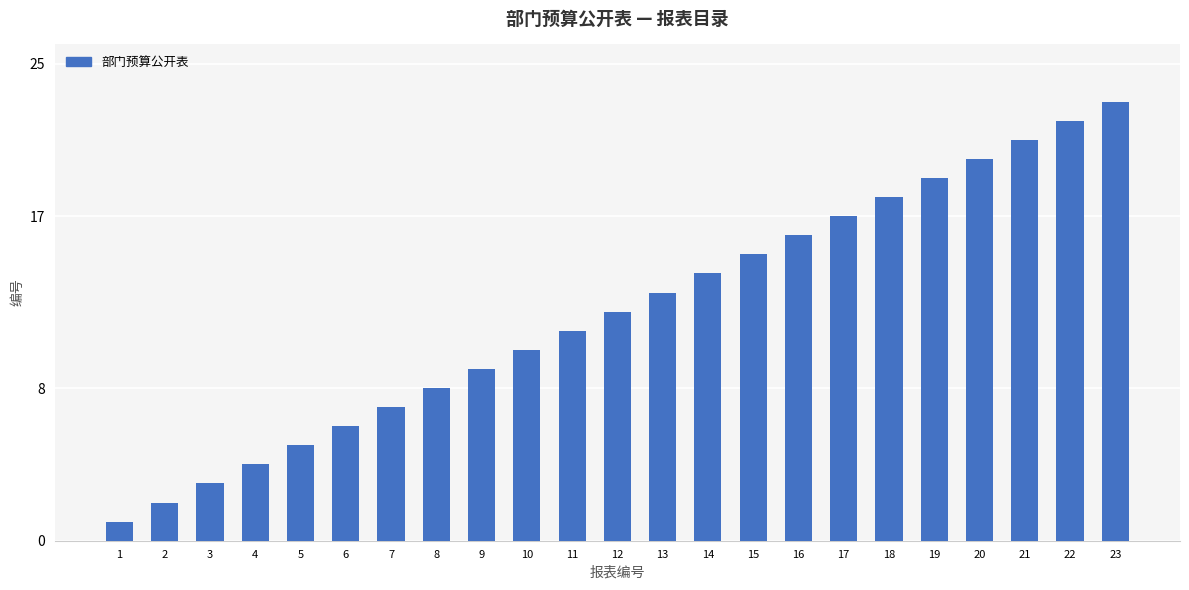

Which category has the lowest value across all series?

1